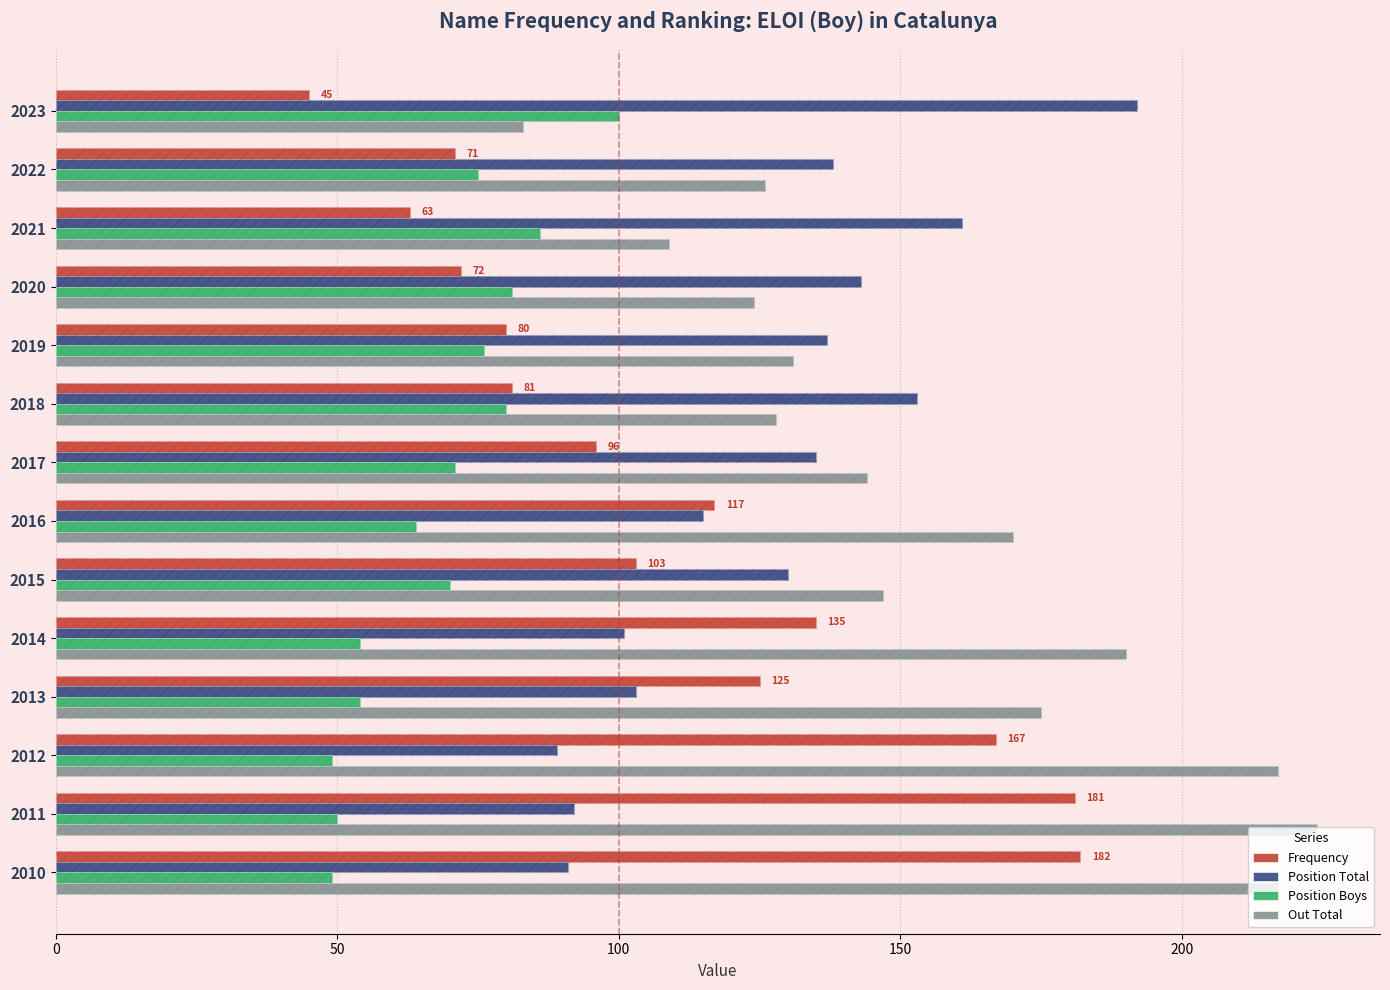

What is the value of the Position Total bar at the 3rd from the left?

161